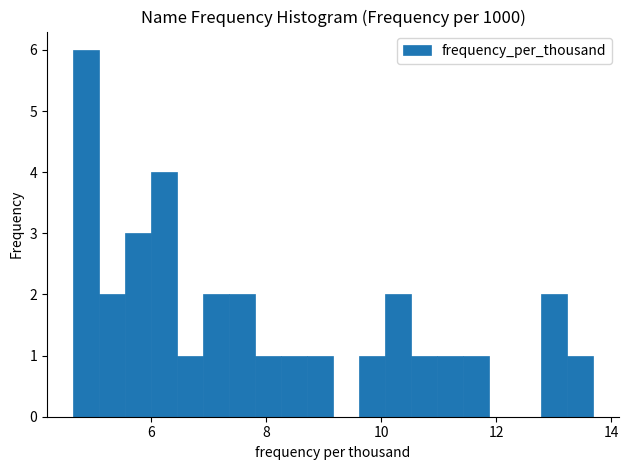

Around what value on the x-axis is the tallest bar? Give the approximate position of its centre, as read against the axis.

4.8